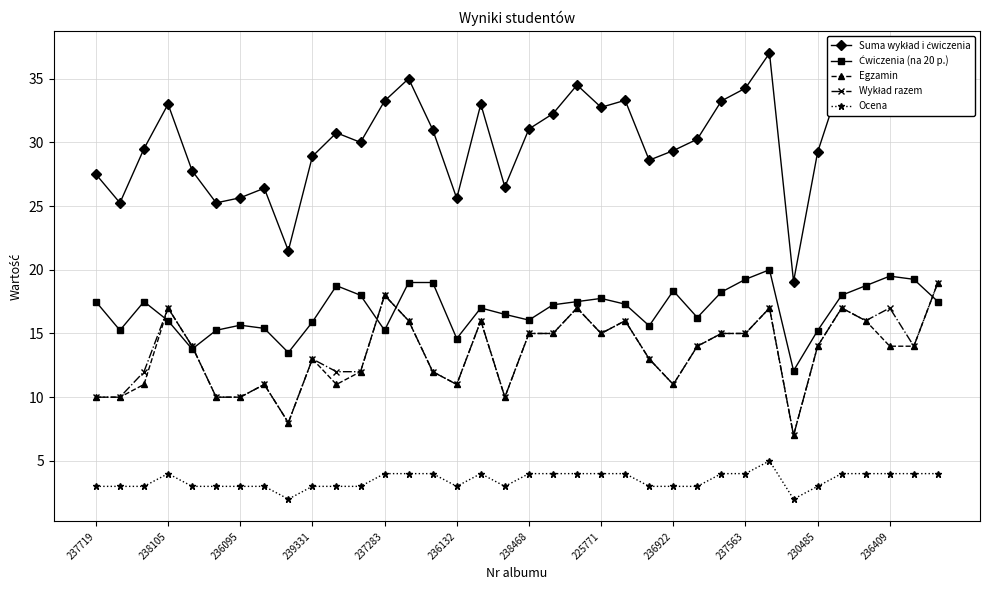

What is the maximum value shown in the chart?

37.0